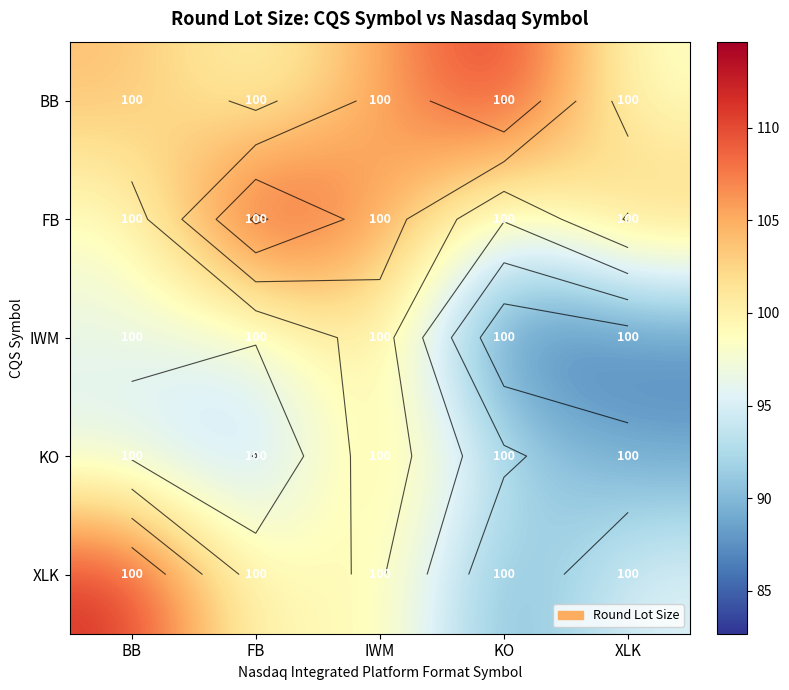

What is the spread (max minus min) of values at XLK?

18.1